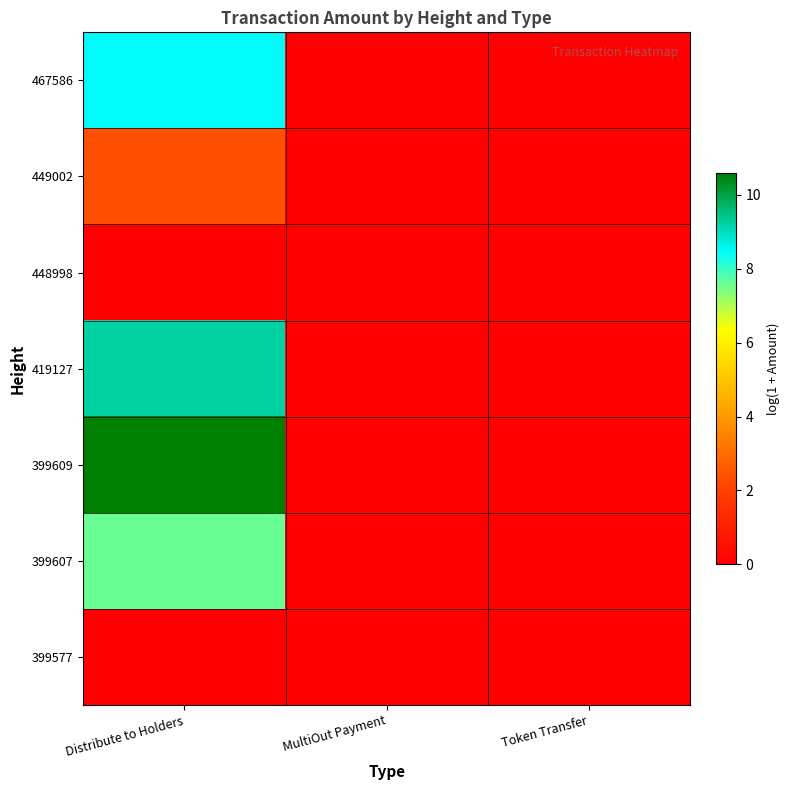

List the series in order of their peak value, highest first.

399609, 419127, 467586, 399607, 449002, 448998, 399577